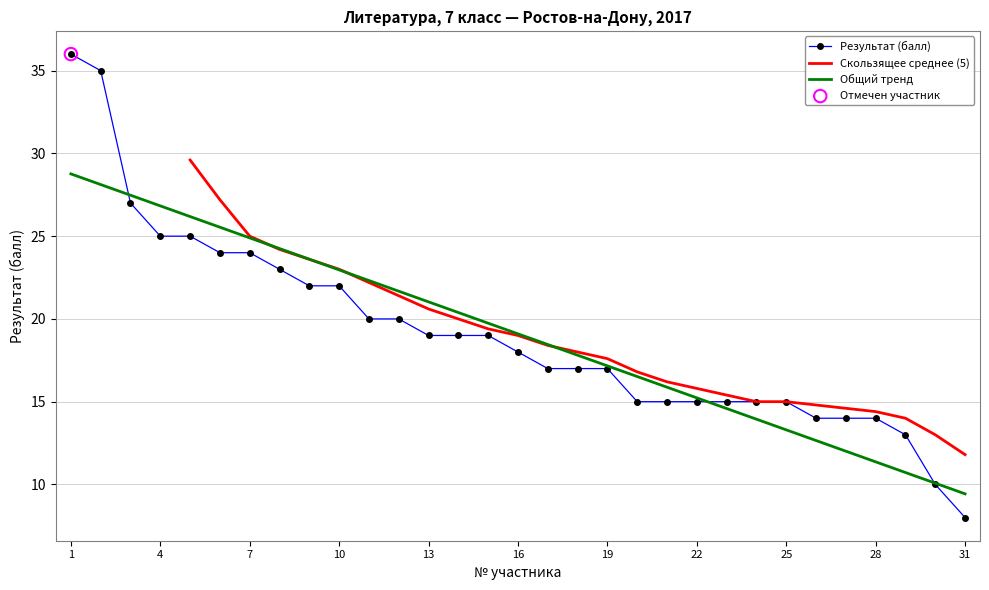

What is the ratio of the value at 24 to the value at 21?

1.0